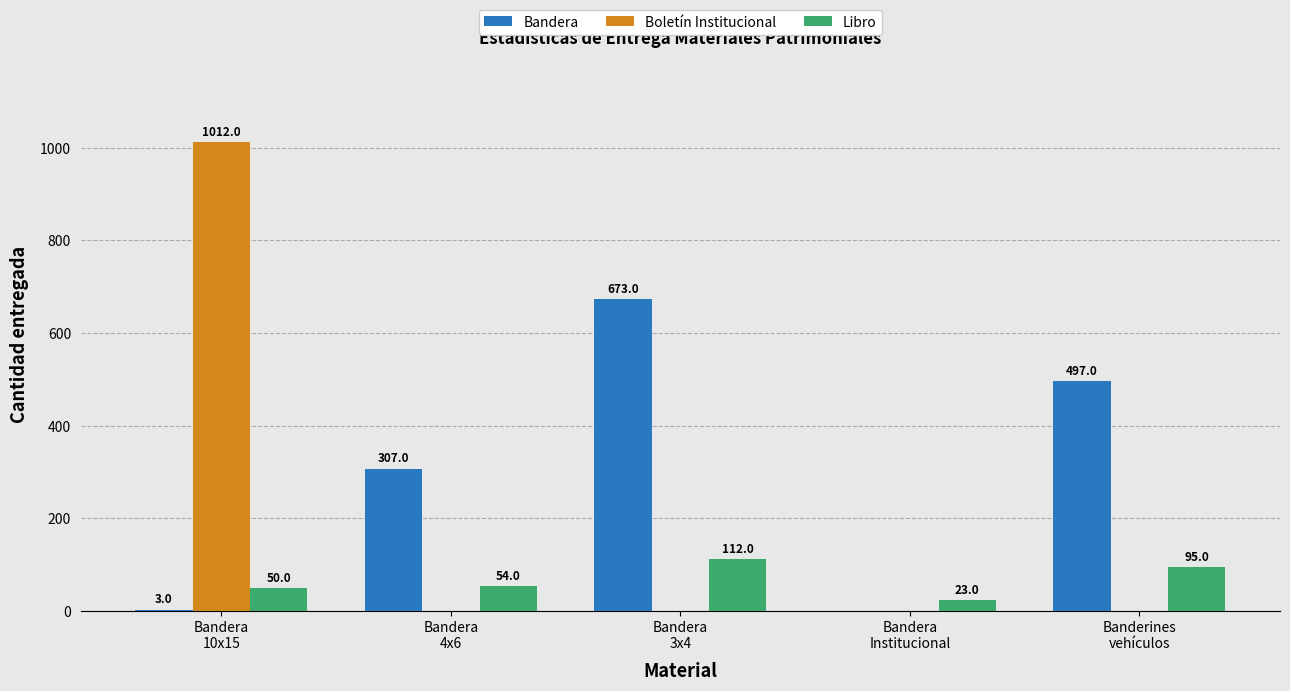

What is the average value of the Libro series?

67